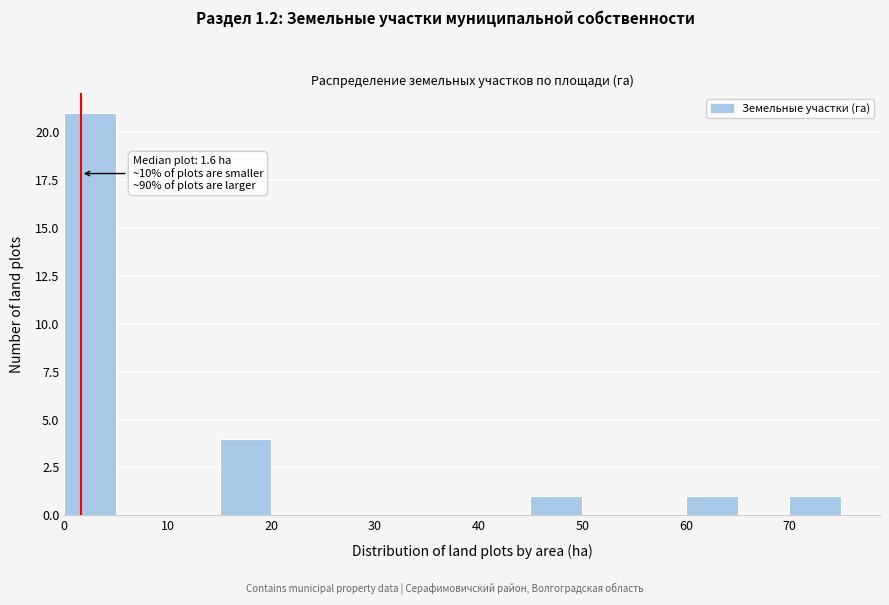

Which range on the x-axis has the tallest bar?

0 to 5